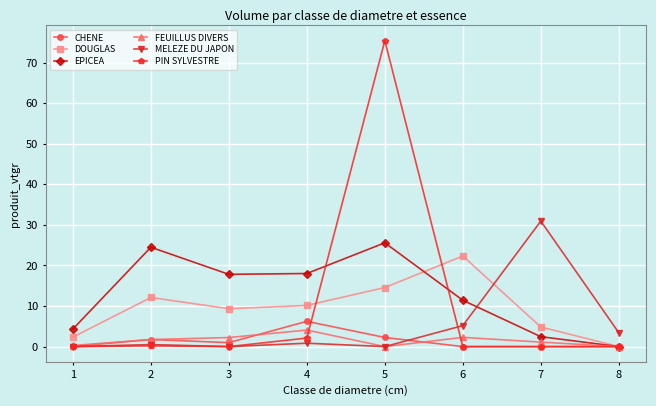

At which category does the chart reach its peak across all series?

5